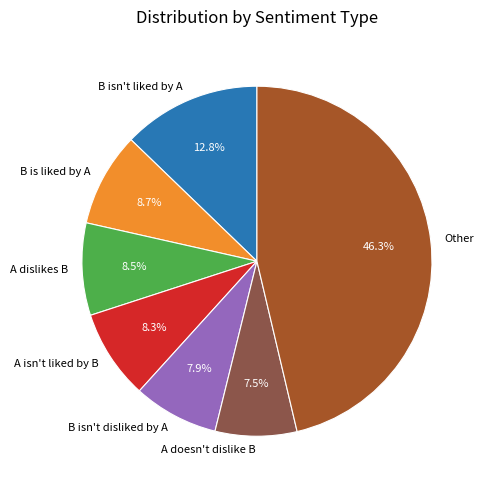

Combined, do A doesn't dislike B and B is liked by A account for over 50%?

No